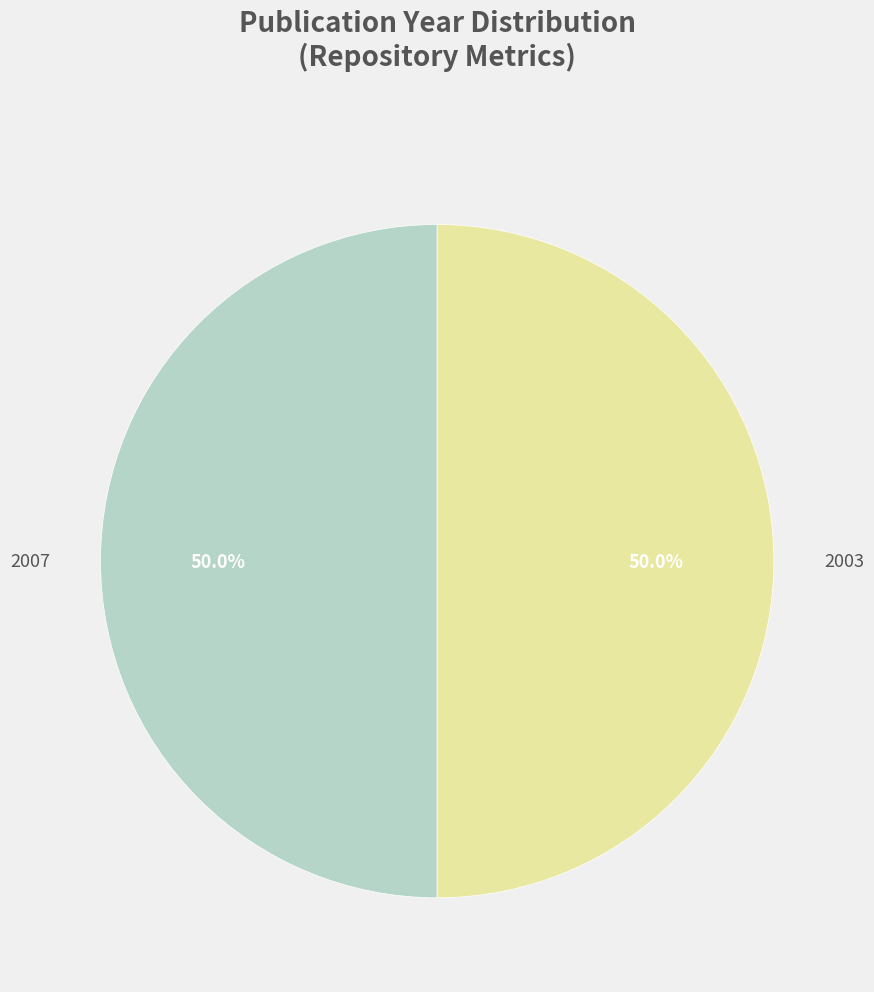

Which category accounts for the majority?

2007